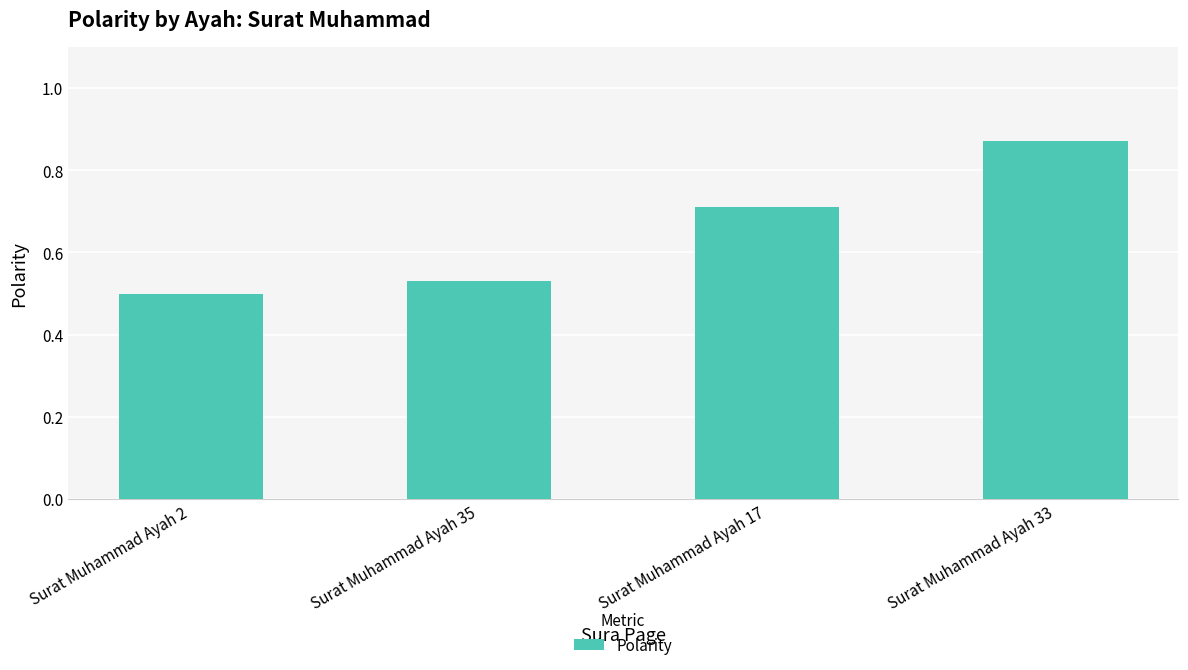

Is it true that the value at Surat Muhammad Ayah 17 is 0.2?

False